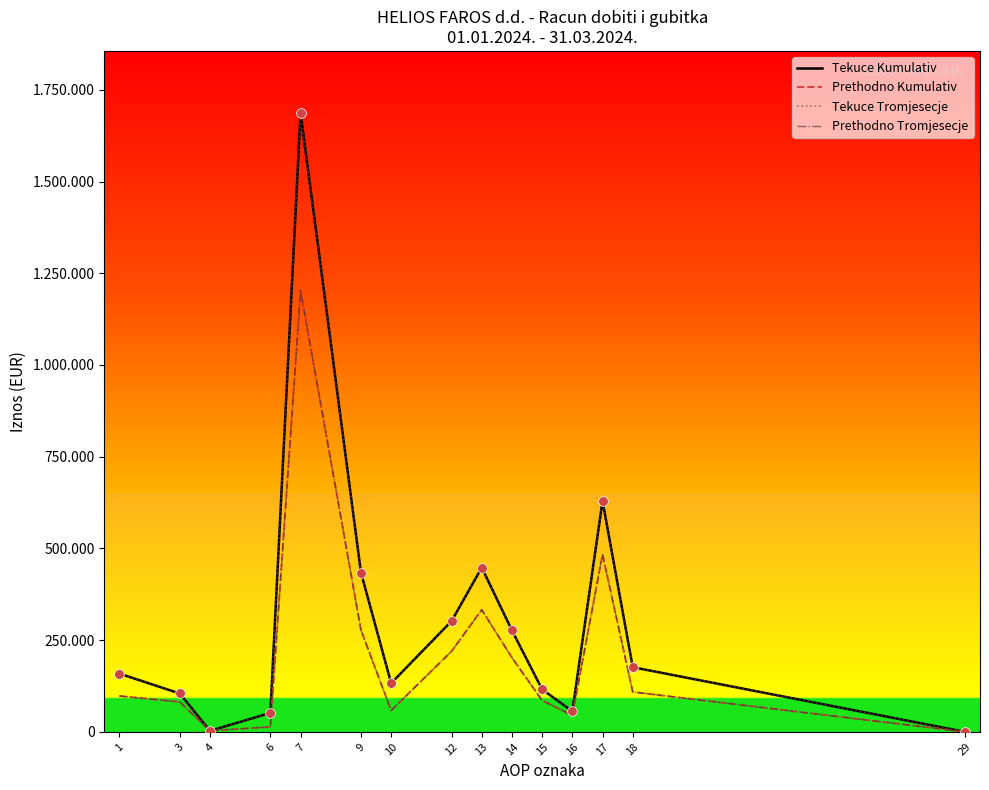

Reading left to right, transcribe all the data shown in this chart.

Tekuce Kumulativ: 1=158603	3=104449	4=2594	6=51560	7=1687422	9=434178	10=132461	12=301717	13=447750	14=276377	15=115558	16=55815	17=629399	18=176095	29=0
Prethodno Kumulativ: 1=97631	3=81523	4=2594	6=13514	7=1202470	9=277555	10=58133	12=219422	13=332566	14=202203	15=85319	16=45044	17=483667	18=108637	29=45
Tekuce Tromjesecje: 1=158603	3=104449	4=2594	6=51560	7=1687422	9=434178	10=132461	12=301717	13=447750	14=276377	15=115558	16=55815	17=629399	18=176095	29=0
Prethodno Tromjesecje: 1=97631	3=81523	4=2594	6=13514	7=1202470	9=277555	10=58133	12=219422	13=332566	14=202203	15=85319	16=45044	17=483667	18=108637	29=45